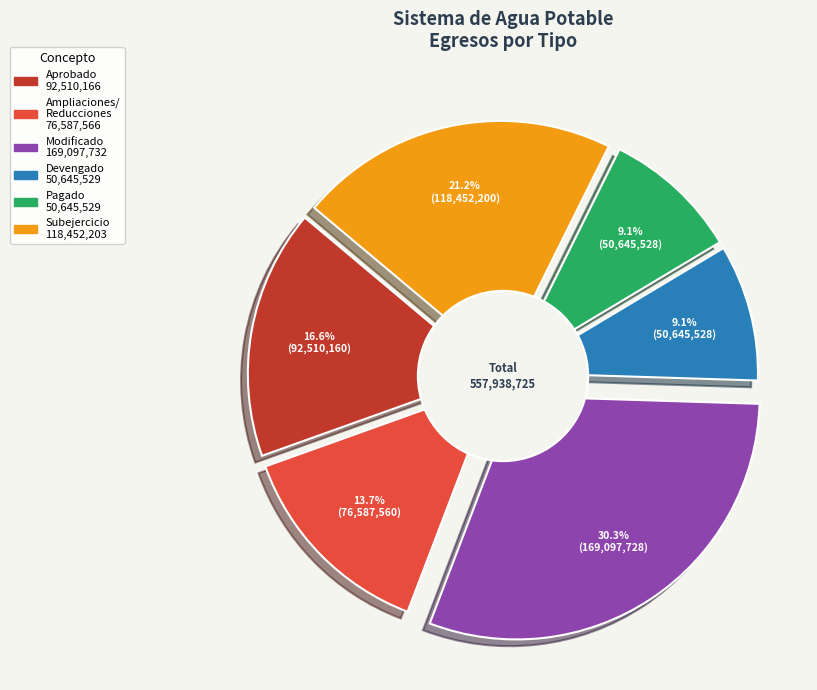

Approximately how many times larger is the value at Aprobado compared to Devengado?

1.8